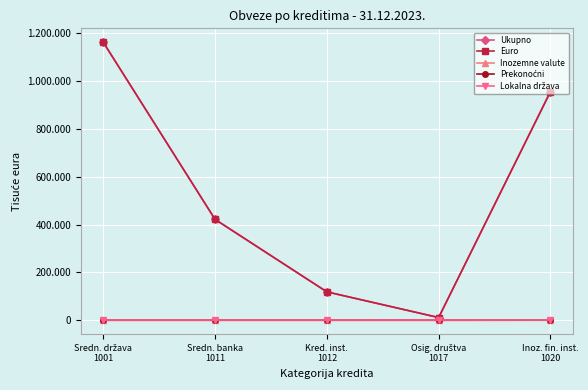

What is the maximum value shown in the chart?

1160400